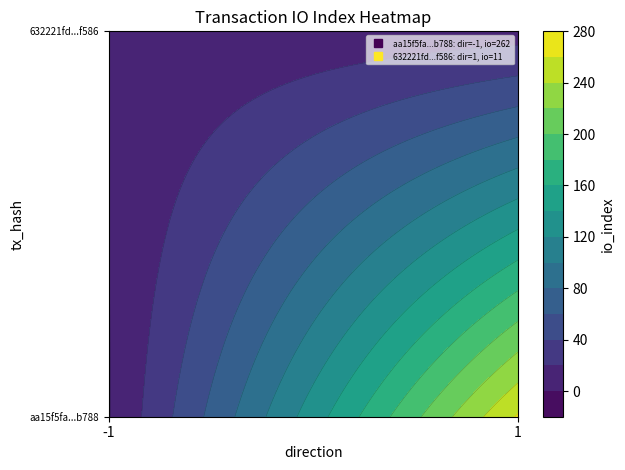

Is it true that 632221fdc486894548e40504c1ee9c406c5f586 equals 1 at -1?

False